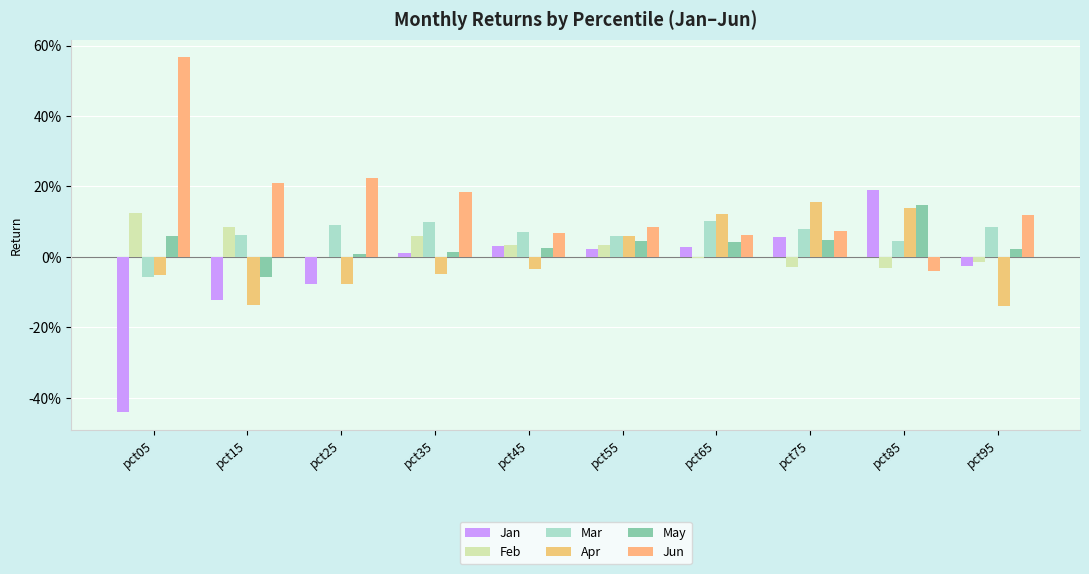

Are the bars horizontal?

No